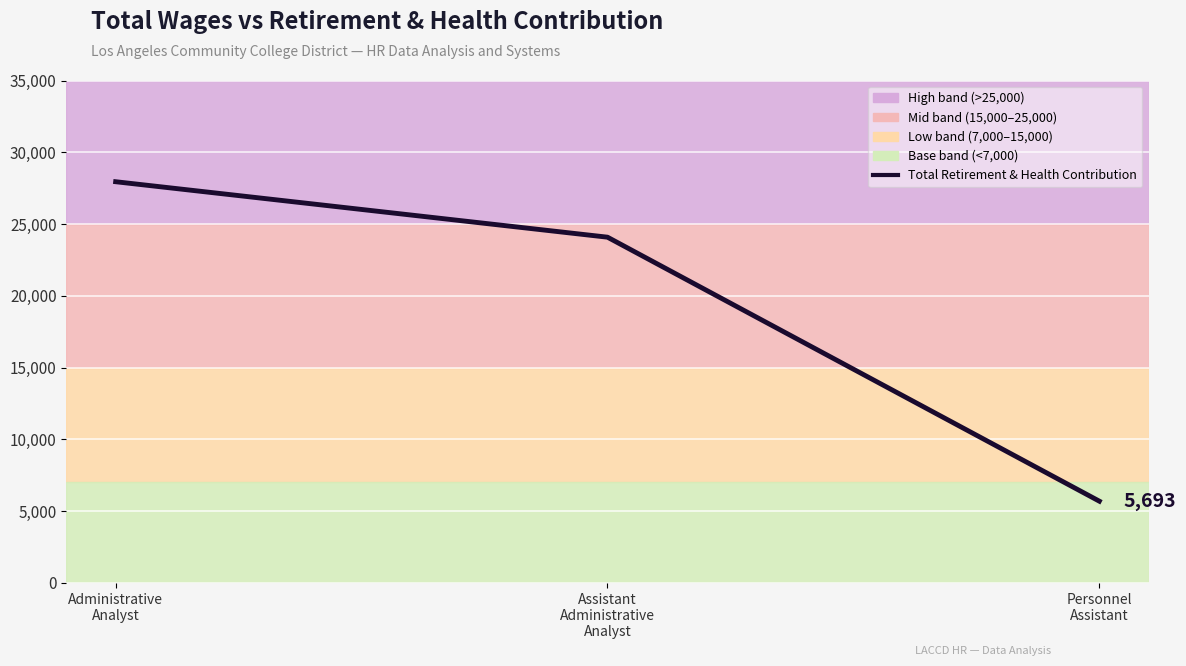

What is the maximum value shown in the chart?

27948